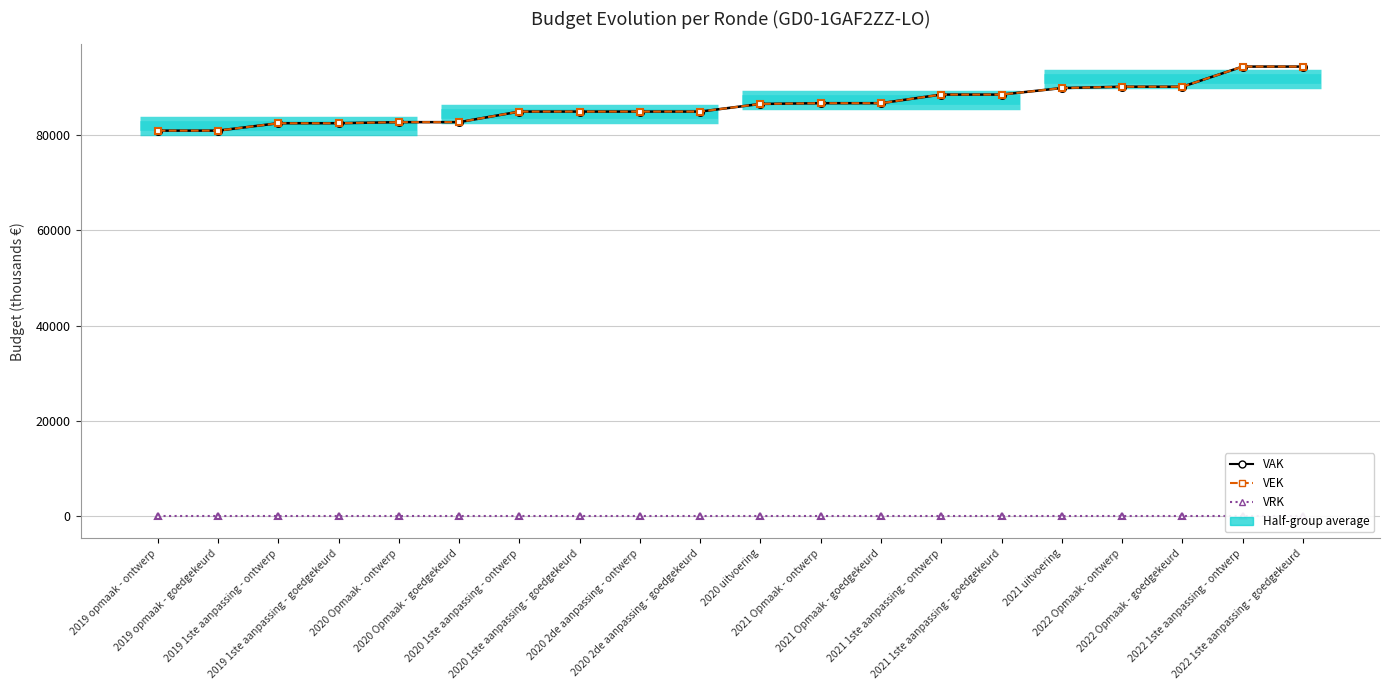

What is the highest value of the VEK series?

94415